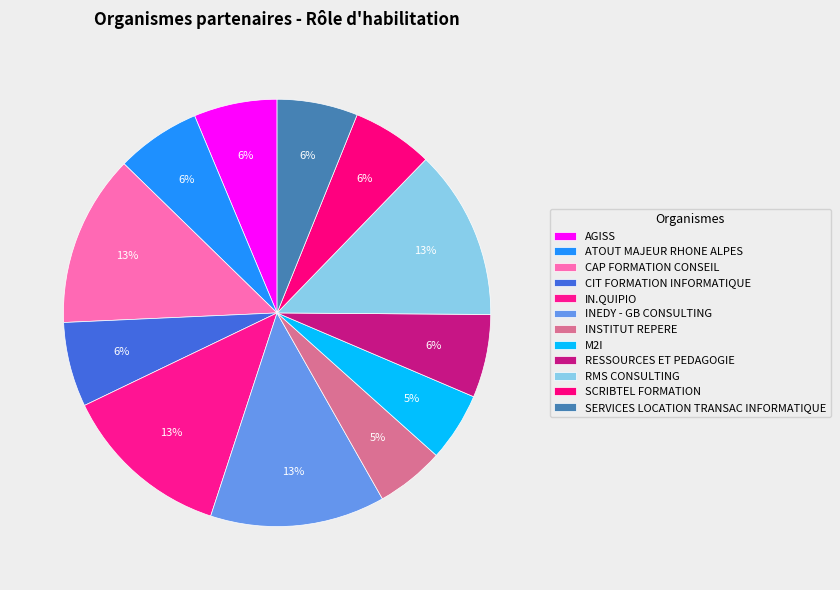

Between CIT FORMATION INFORMATIQUE and AGISS, which is larger?

CIT FORMATION INFORMATIQUE